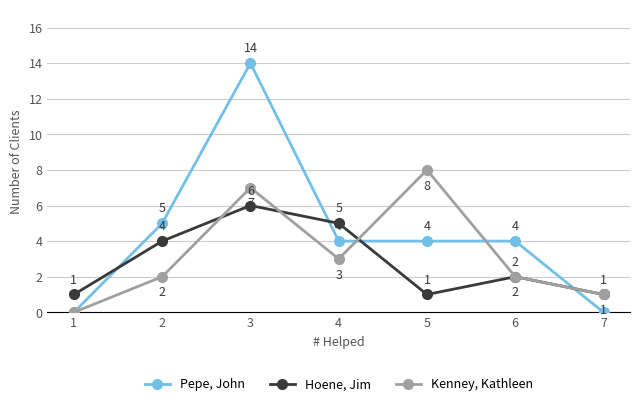

Does the chart display data point markers on the line(s)?

Yes